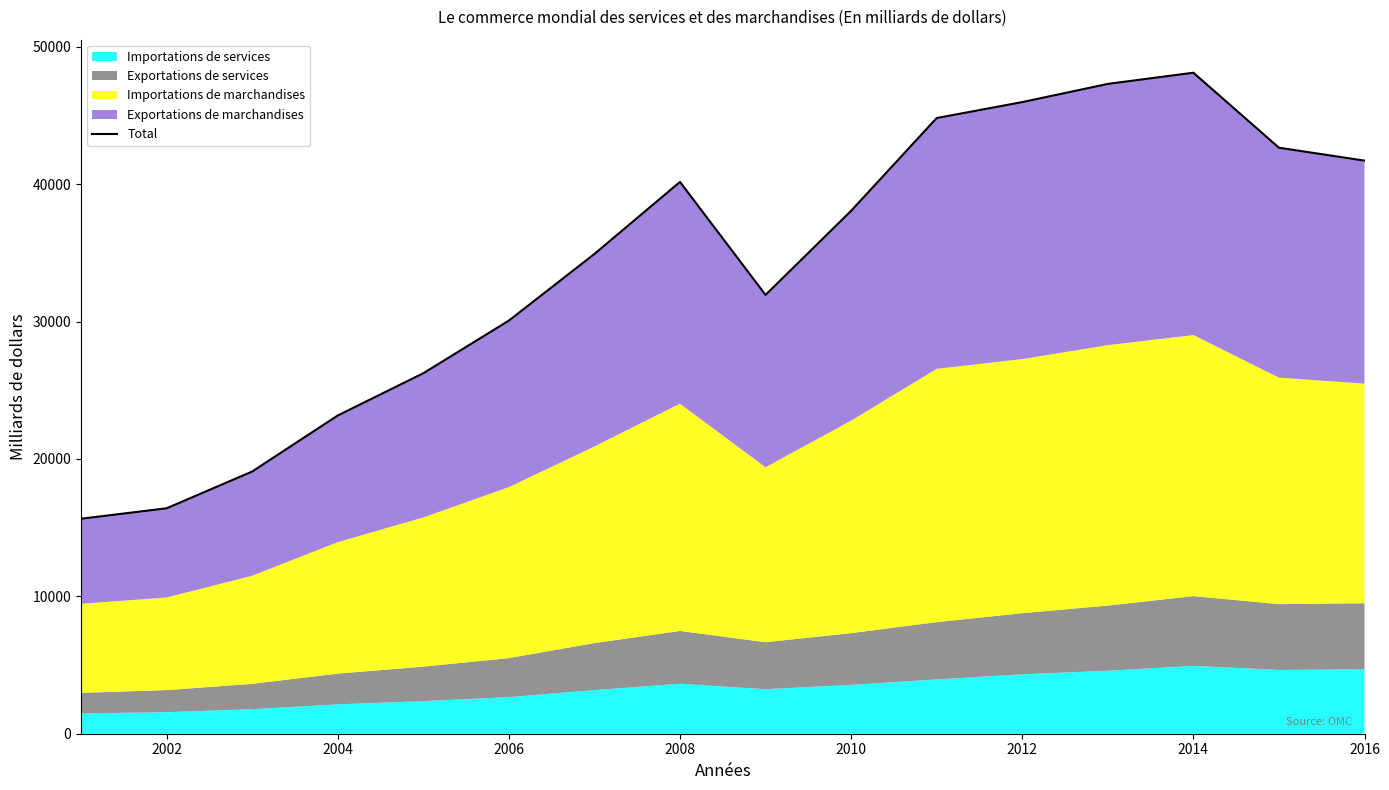

What is the sum of the values at 2014 and 2012?

94087.5